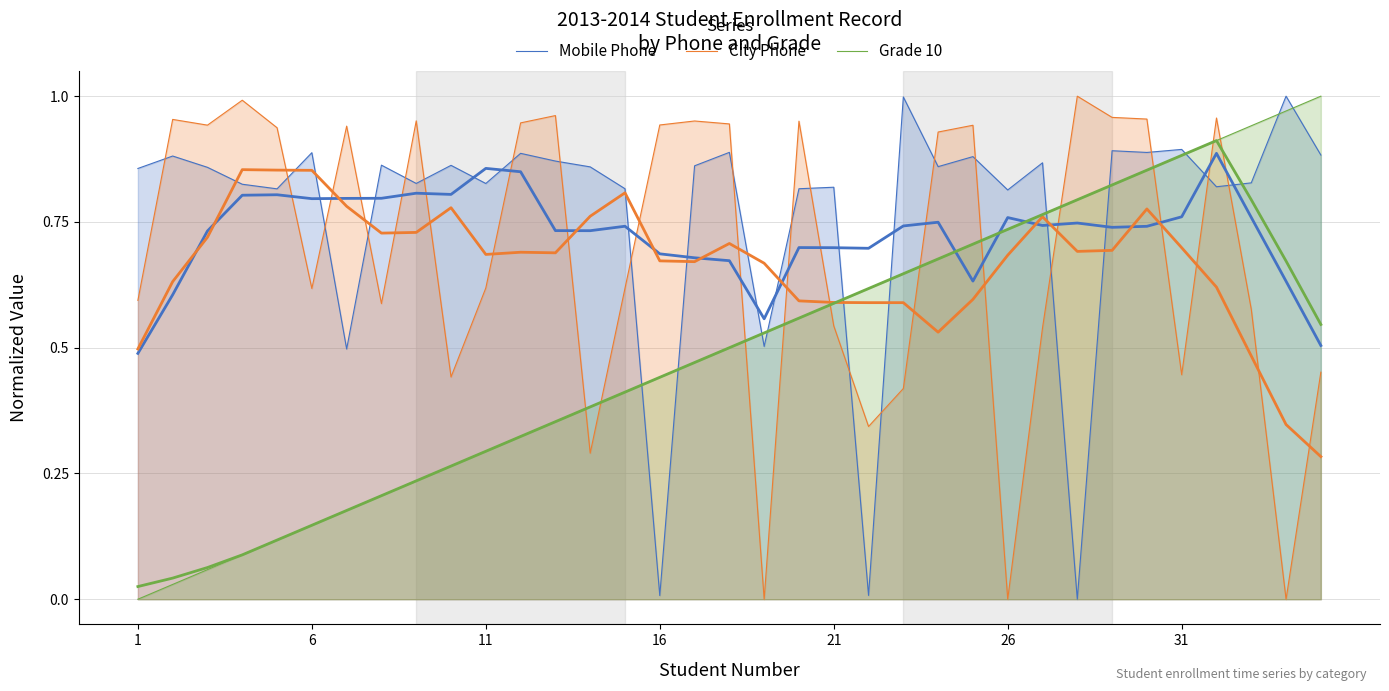

What are all the series names shown in the legend?

Mobile Phone, City Phone, Grade 10